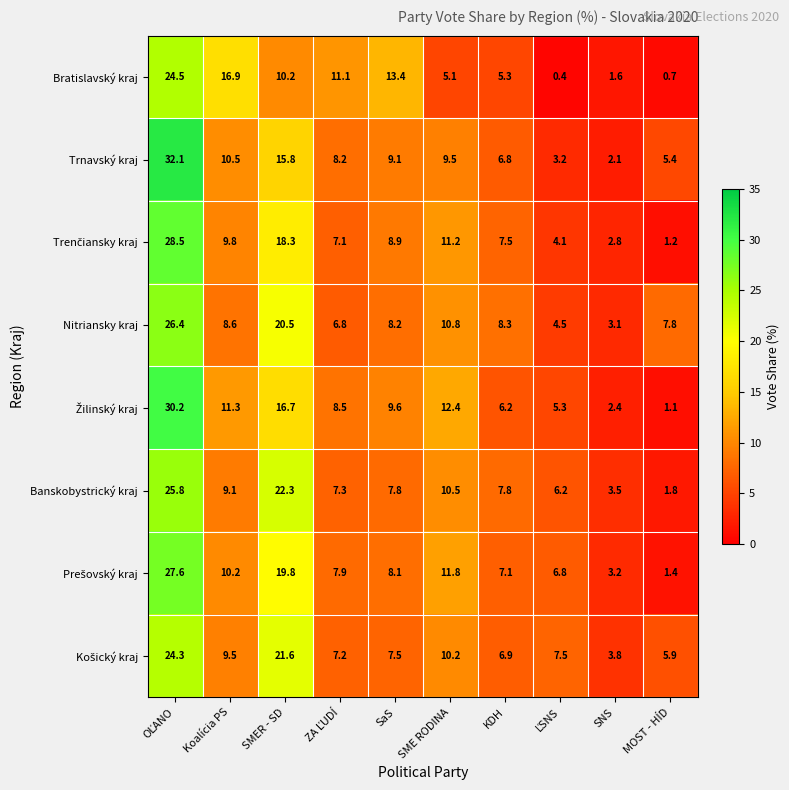

What is the average value of the Nitriansky kraj series?

10.5